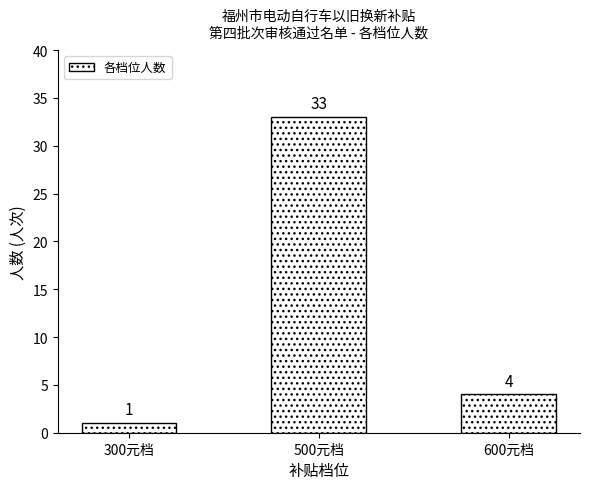

Does the chart contain stacked bars?

No